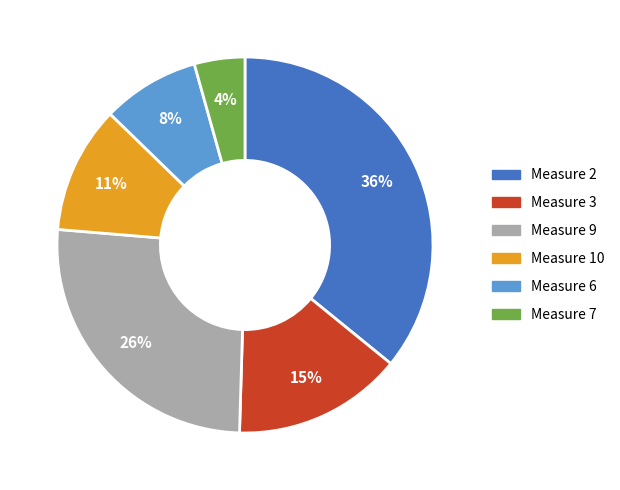

How many slices are in this pie chart?

6